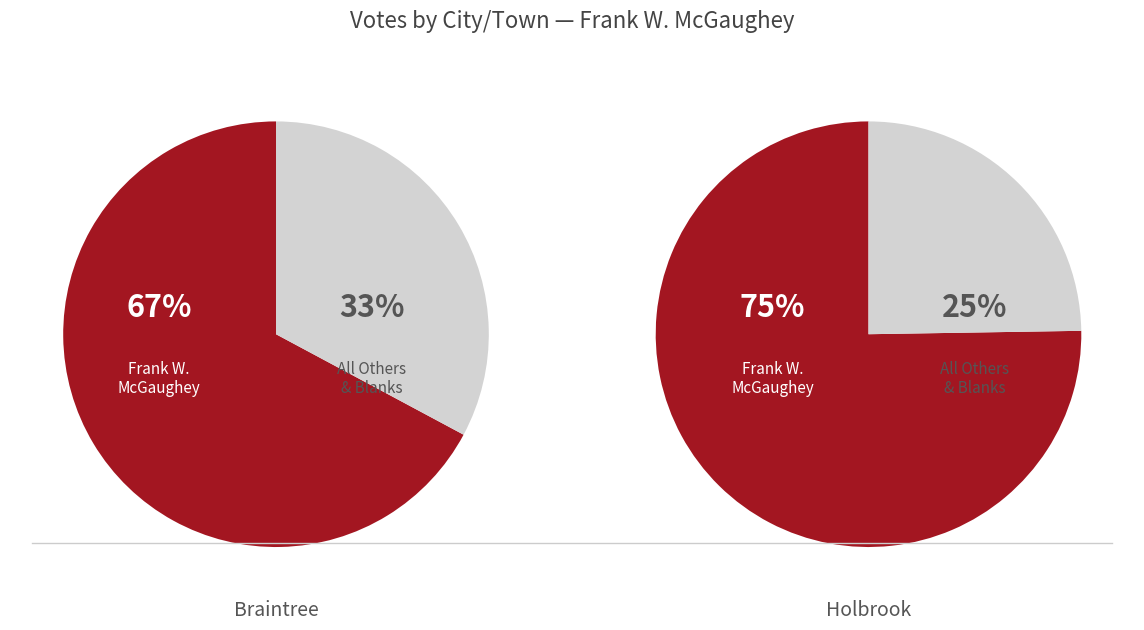

Is there any slice that represents more than half of the pie?

Yes